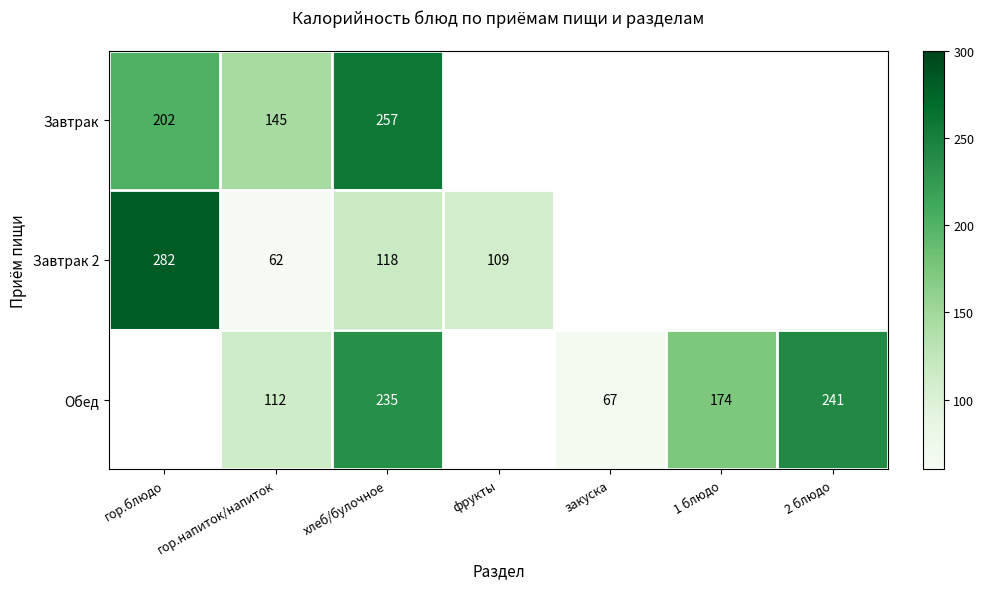

The Завтрак 2 series shows 109 at фрукты. True or false?

True